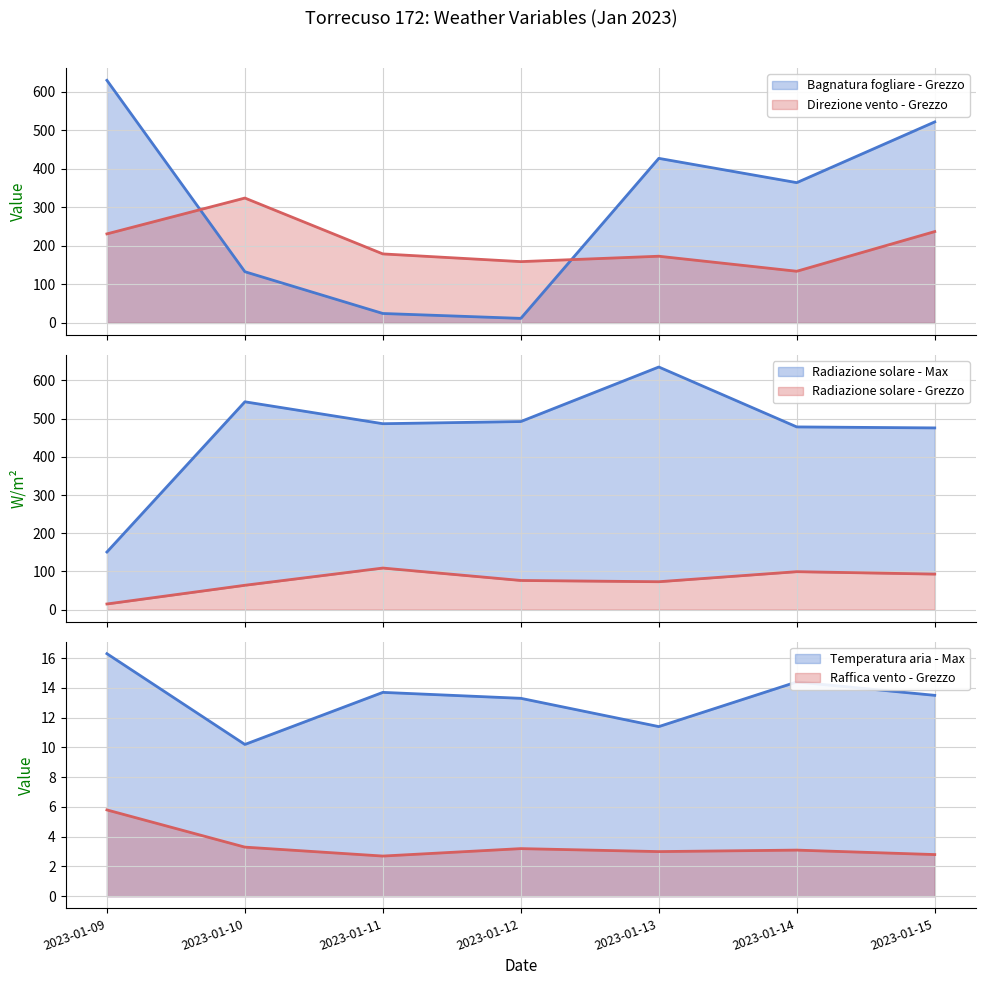

At 2023-01-13, list the series in order from largest to smallest.

Radiazione solare - Max, Bagnatura fogliare - Grezzo, Direzione vento - Grezzo, Radiazione solare - Grezzo, Temperatura aria - Max, Raffica vento - Grezzo